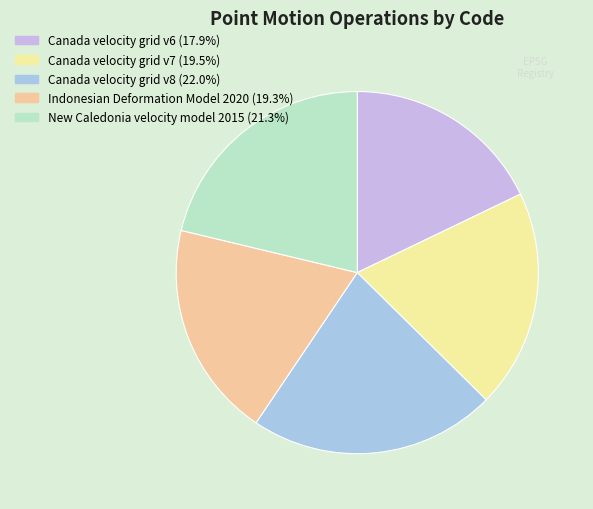

Approximately how many times larger is the value at Indonesian Deformation Model 2020 compared to Canada velocity grid v7?

1.0